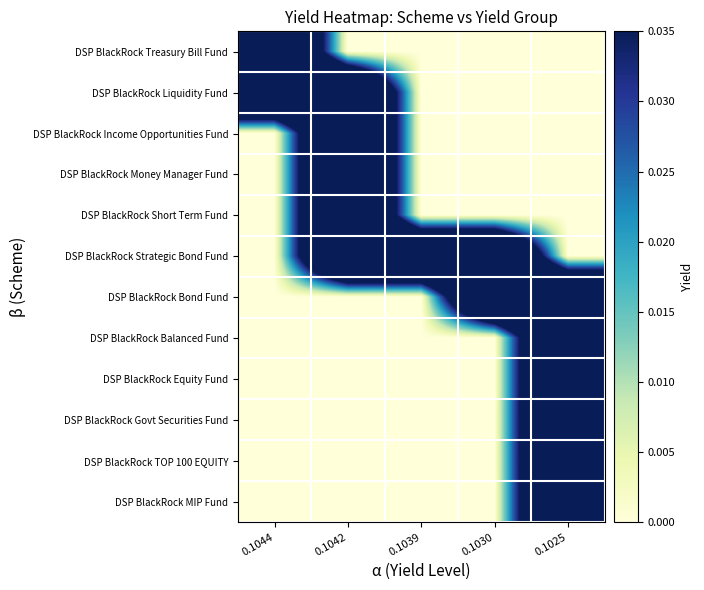

At which category is the sum across all series the highest?

0.1025